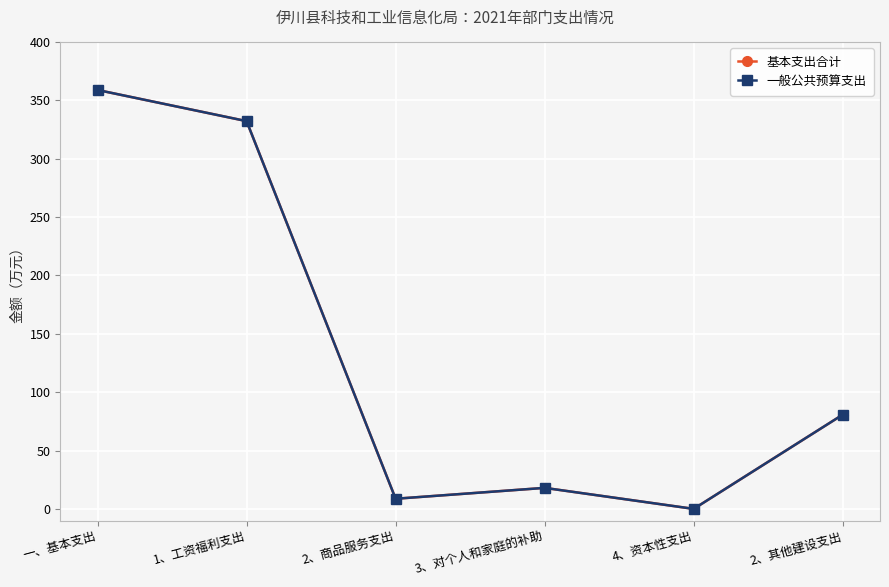

Is this an area chart (filled region under the line)?

No